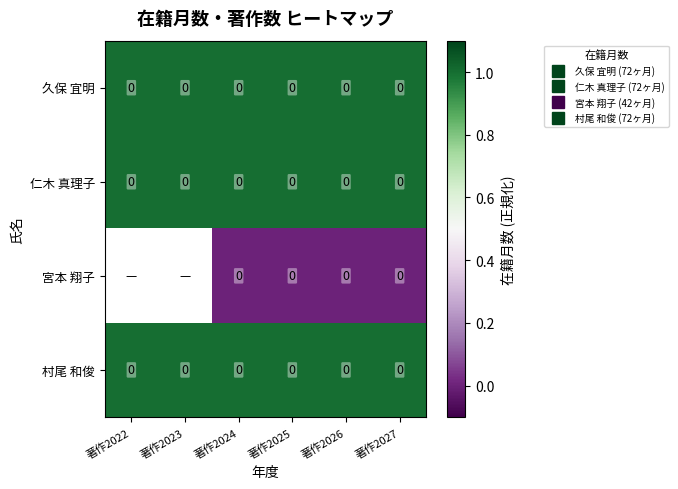

Rank the series at 著作2024 from highest to lowest value.

久保 宜明, 仁木 真理子, 村尾 和俊, 宮本 翔子